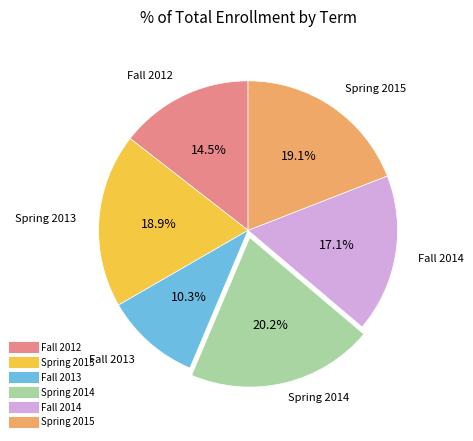

To the nearest percent, what is the combined percentage of Spring 2013 and Fall 2013?

29%